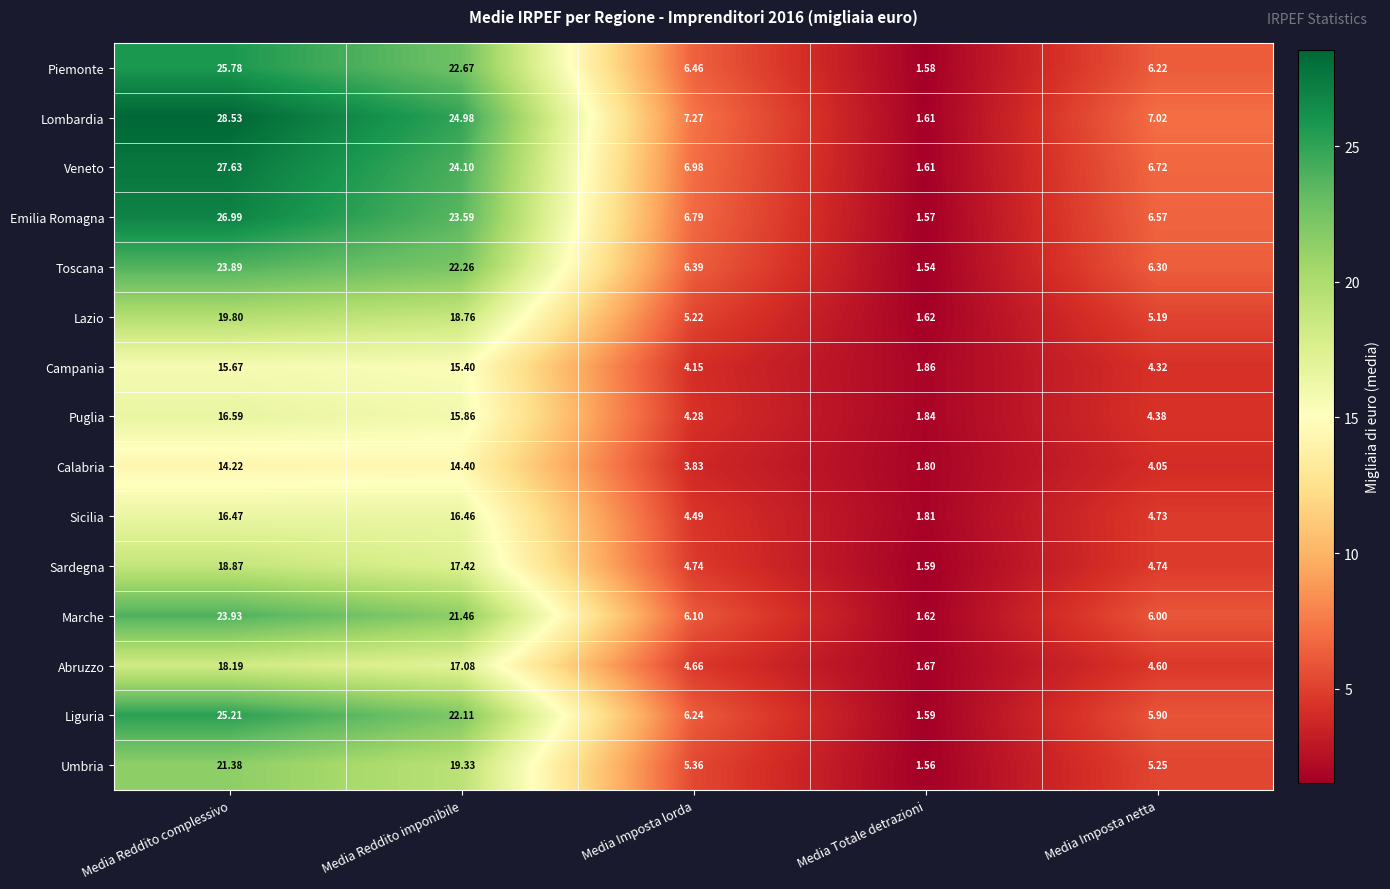

Where is Puglia nearest to the value 9?

Media Imposta netta